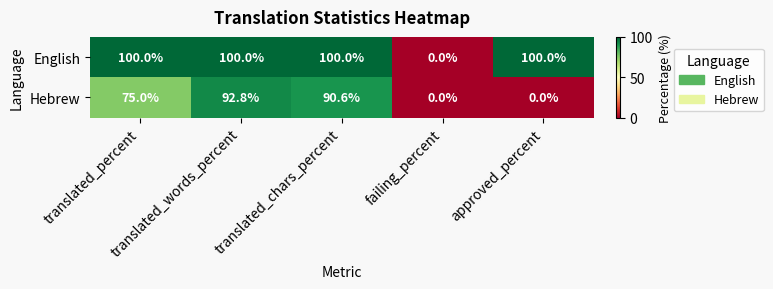

List the series in order of their overall mean, highest first.

English, Hebrew